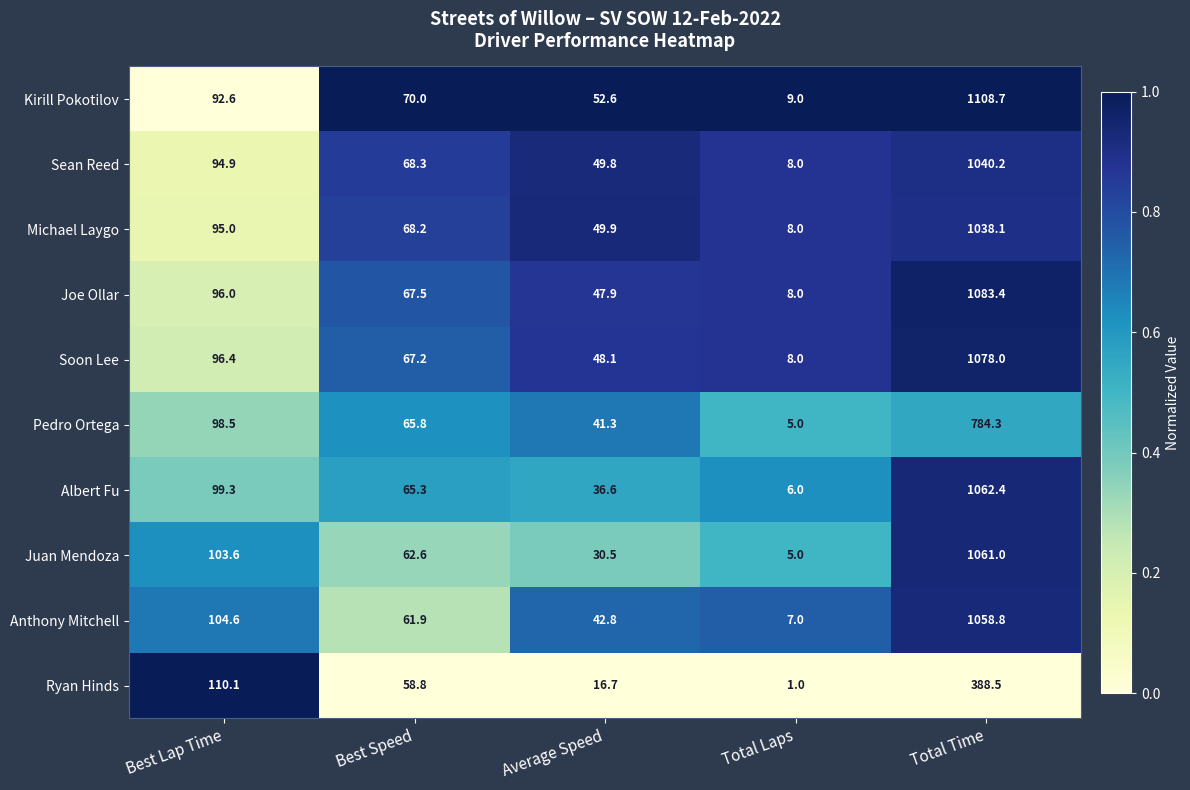

Where does the Sean Reed series first go above 68?

Best Lap Time